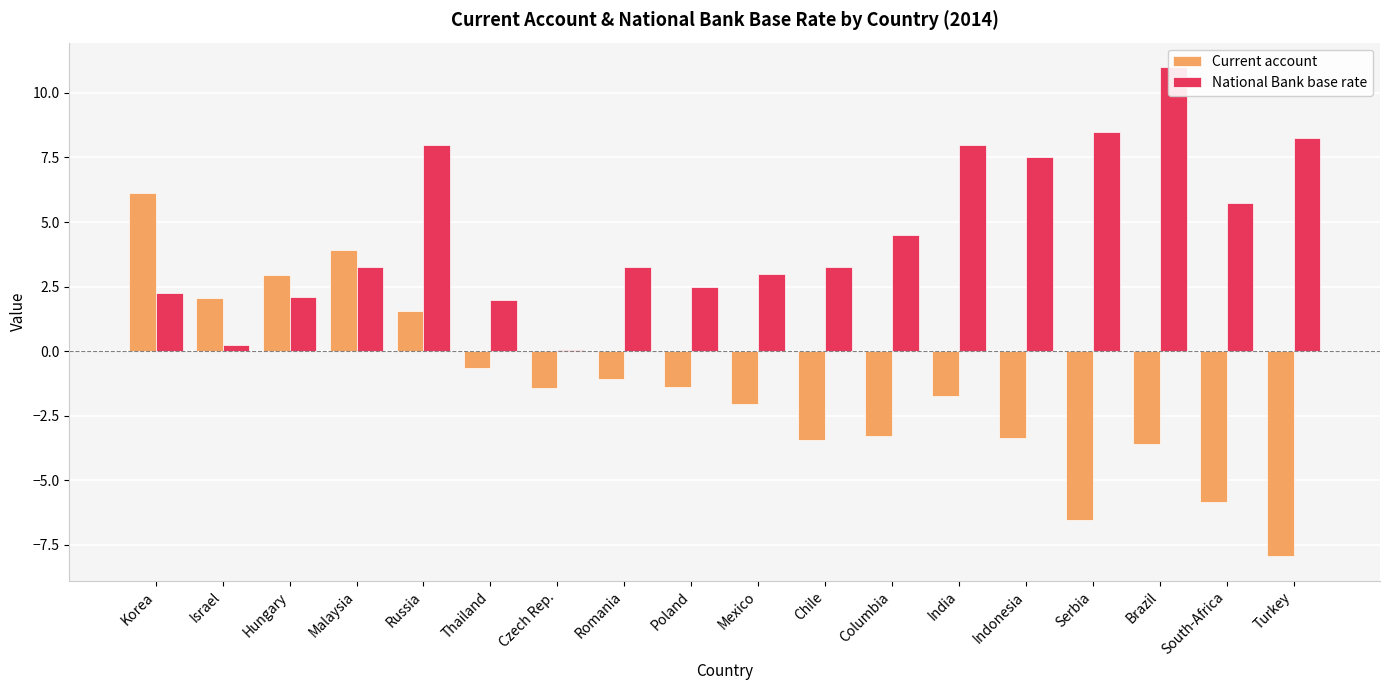

Does the chart contain stacked bars?

No